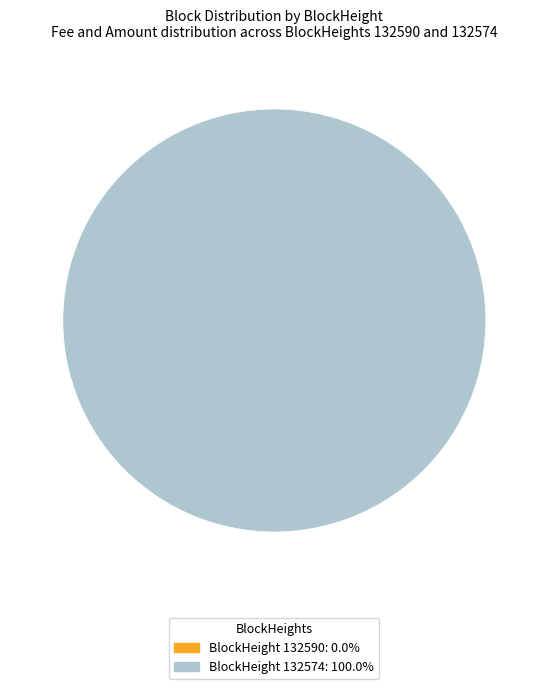

Combined, do 132590 and 132574 account for over 50%?

Yes